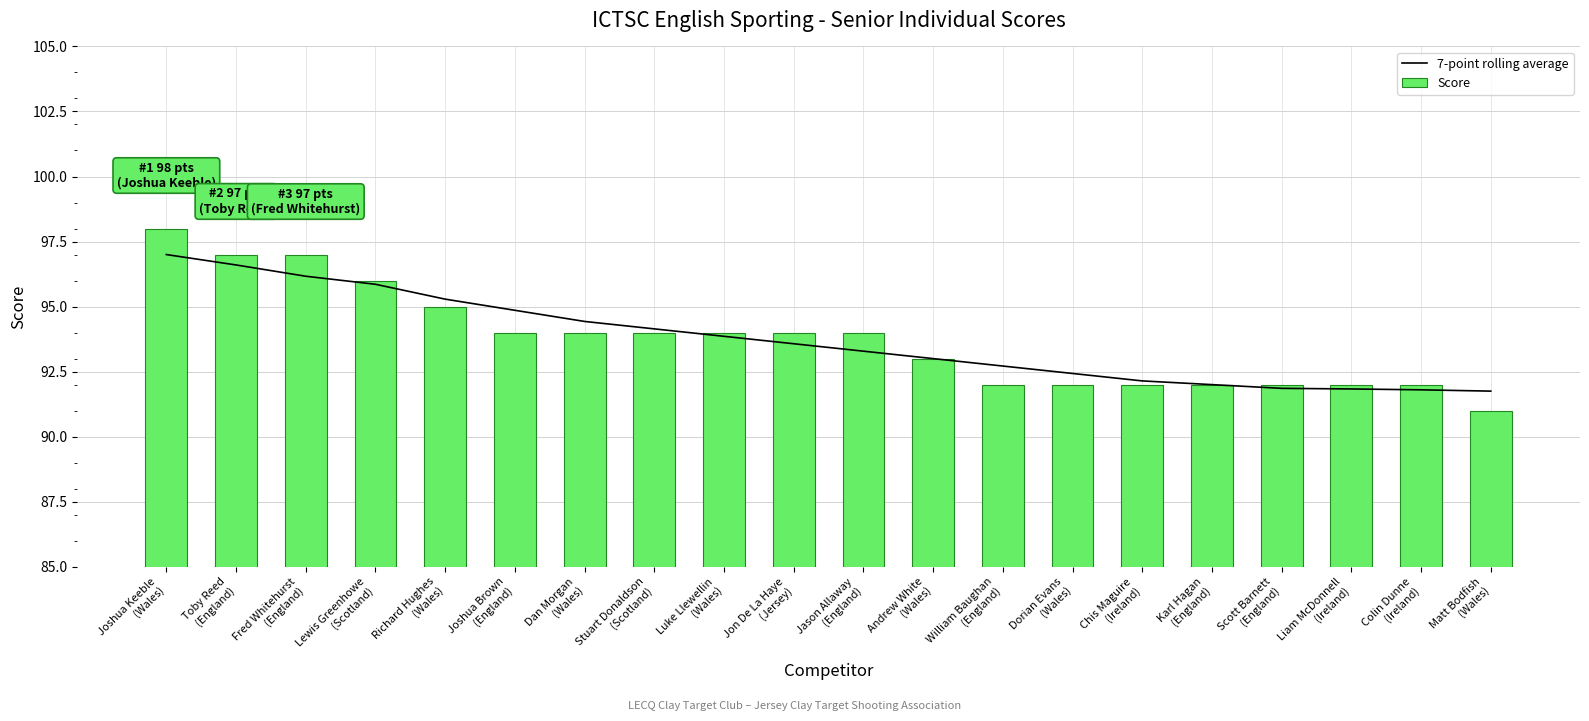

Reading right to left, extract all data points from this chart.

7-point rolling average: 91.8	91.8	91.8	91.9	92.0	92.1	92.4	92.7	93.0	93.3	93.6	93.9	94.1	94.4	94.9	95.3	95.9	96.2	96.6	97.0
Score: 91.0	92.0	92.0	92.0	92.0	92.0	92.0	92.0	93.0	94.0	94.0	94.0	94.0	94.0	94.0	95.0	96.0	97.0	97.0	98.0